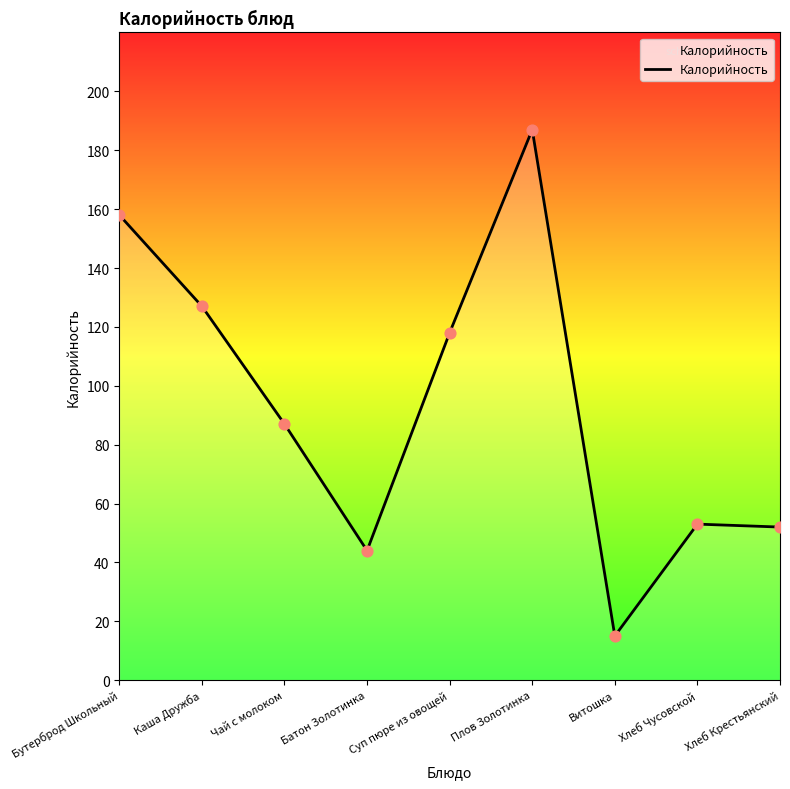

Which has a higher value, Батон Золотинка or Чай с молоком?

Чай с молоком